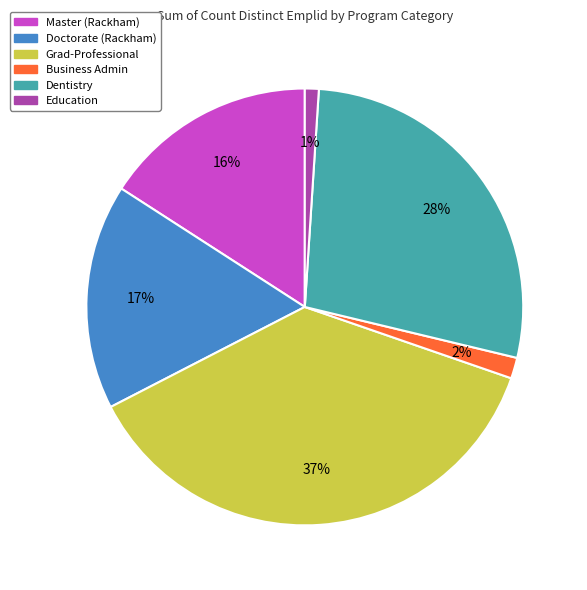

What is the ratio of the value at Education to the value at Master (Rackham)?

0.1